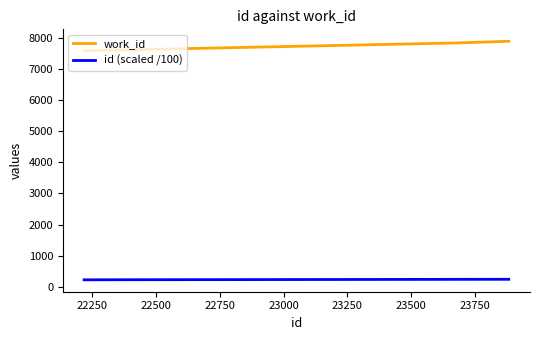

Rank the series by their maximum value, from highest to lowest.

work_id, id (scaled /100)